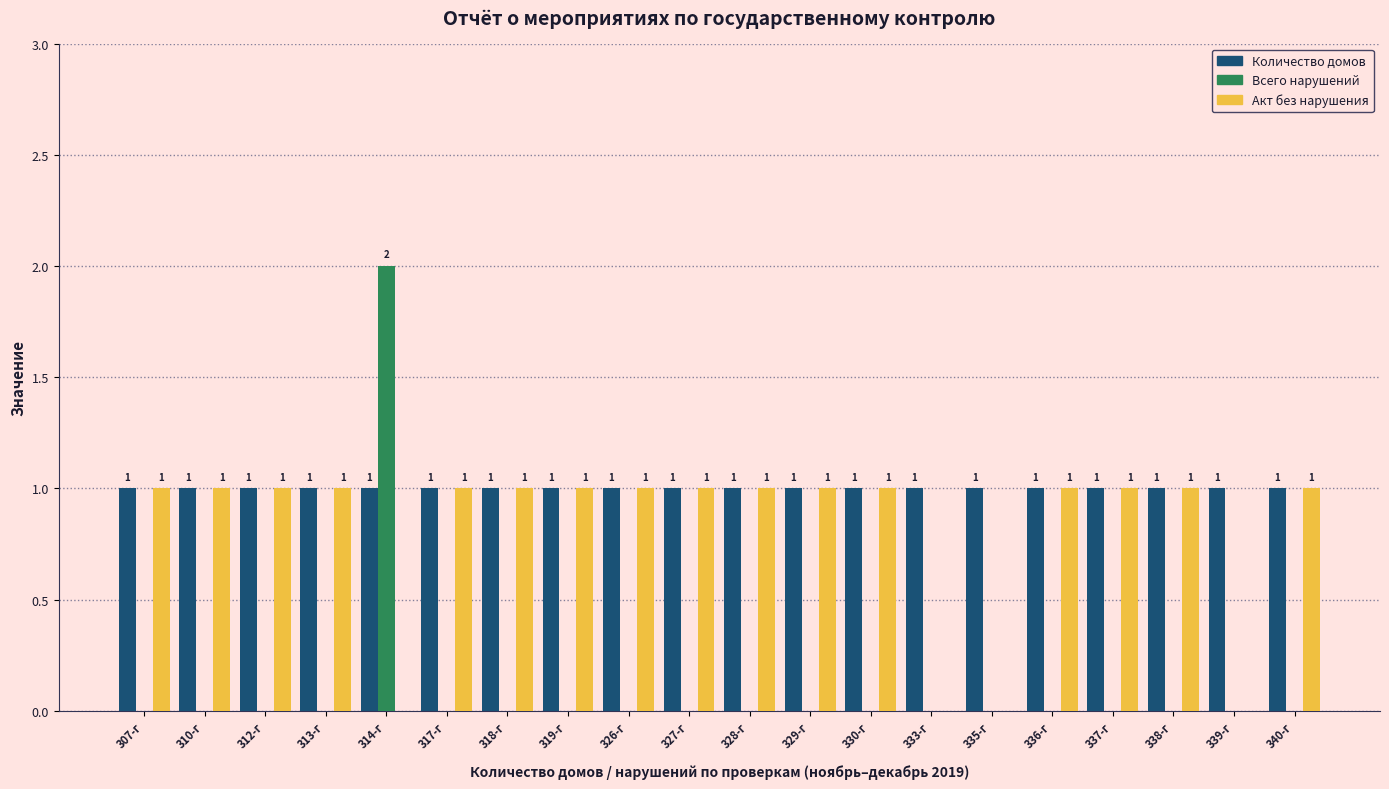

Are the bars horizontal?

No